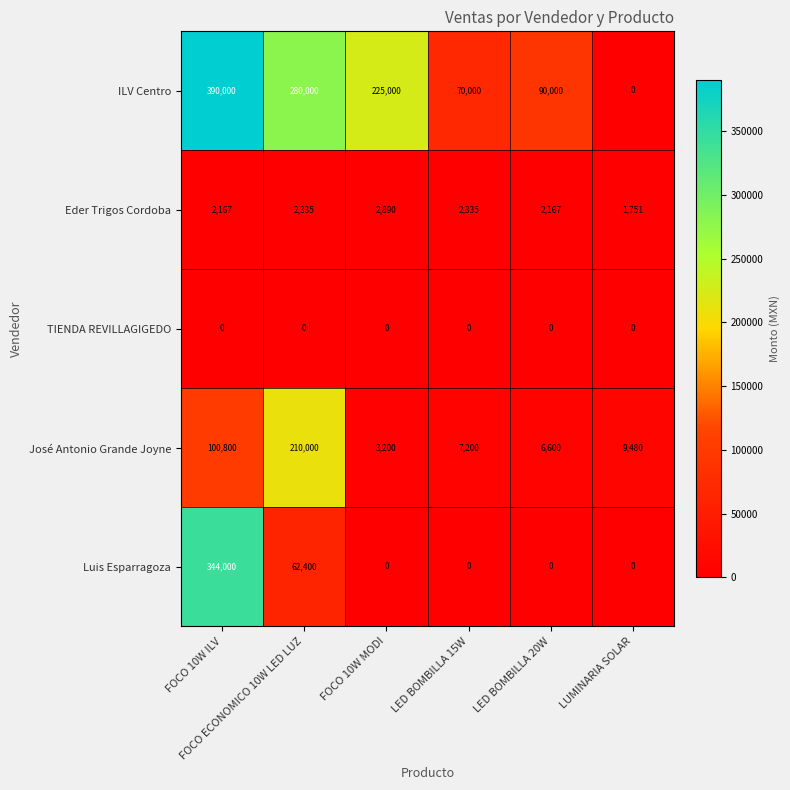

Rank the series by their maximum value, from highest to lowest.

ILV Centro, Luis Esparragoza, José Antonio Grande Joyne, Eder Trigos Cordoba, TIENDA REVILLAGIGEDO